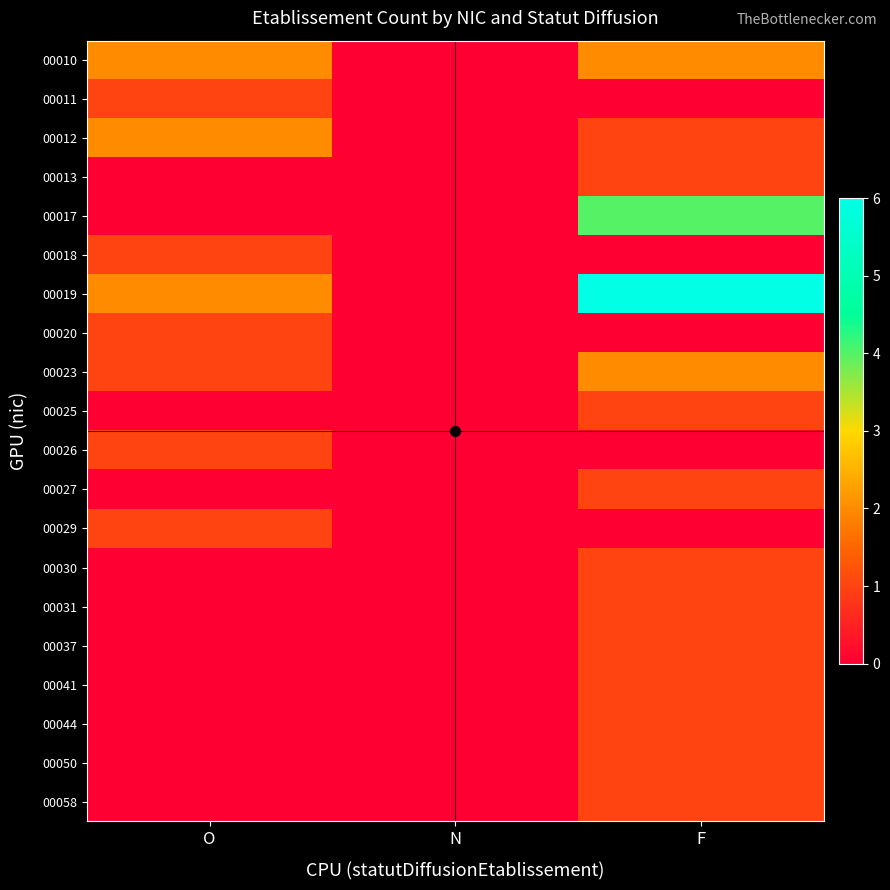

Reading right to left, transcribe all the data shown in this chart.

00010: F=2	N=0	O=2
00011: F=0	N=0	O=1
00012: F=1	N=0	O=2
00013: F=1	N=0	O=0
00017: F=4	N=0	O=0
00018: F=0	N=0	O=1
00019: F=6	N=0	O=2
00020: F=0	N=0	O=1
00023: F=2	N=0	O=1
00025: F=1	N=0	O=0
00026: F=0	N=0	O=1
00027: F=1	N=0	O=0
00029: F=0	N=0	O=1
00030: F=1	N=0	O=0
00031: F=1	N=0	O=0
00037: F=1	N=0	O=0
00041: F=1	N=0	O=0
00044: F=1	N=0	O=0
00050: F=1	N=0	O=0
00058: F=1	N=0	O=0